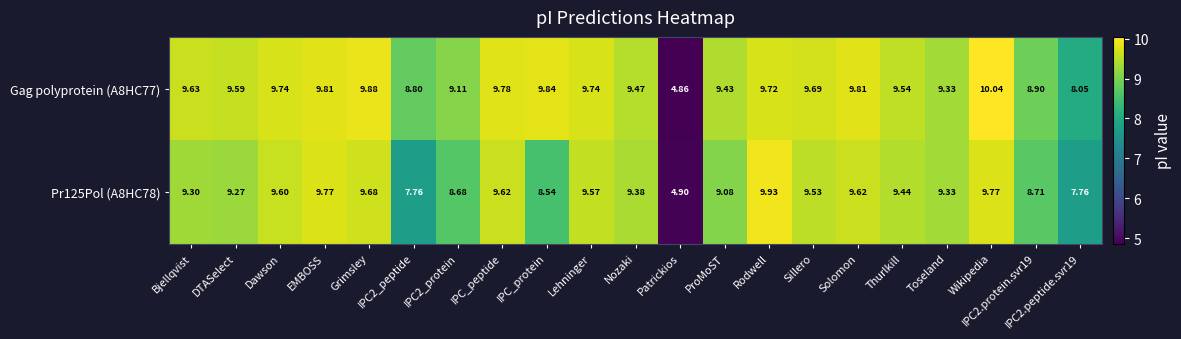

Is the value of Gag polyprotein (A8HC77) at Patrickios greater than the value of Pr125Pol (A8HC78) at Sillero?

No